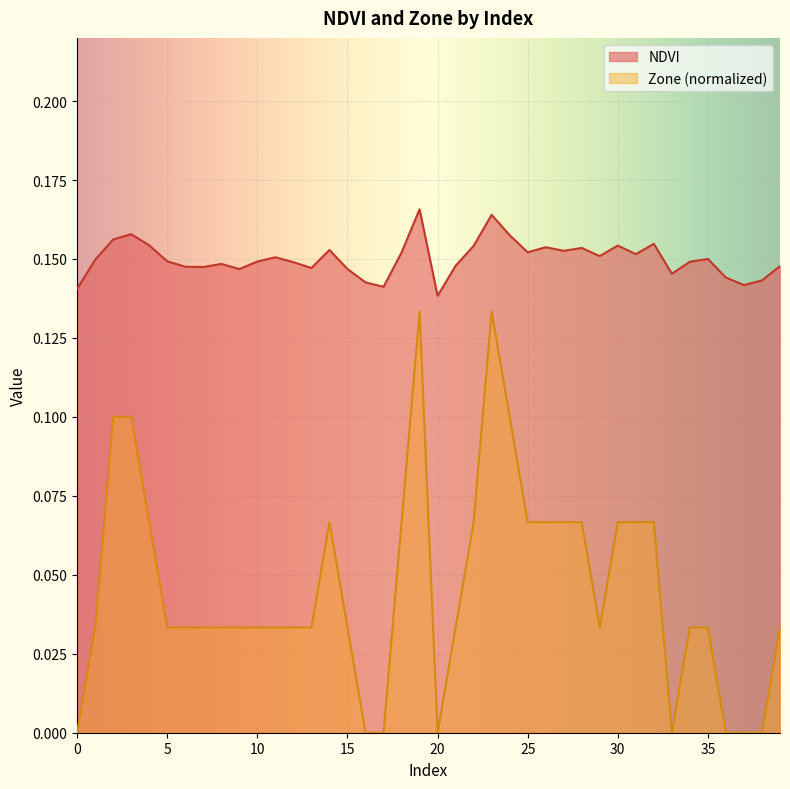

Reading left to right, what are all the values shown in this chart?

NDVI: 0=0.1	1=0.1	2=0.2	3=0.2	4=0.2	5=0.1	6=0.1	7=0.1	8=0.1	9=0.1	10=0.1	11=0.2	12=0.1	13=0.1	14=0.2	15=0.1	16=0.1	17=0.1	18=0.2	19=0.2	20=0.1	21=0.1	22=0.2	23=0.2	24=0.2	25=0.2	26=0.2	27=0.2	28=0.2	29=0.2	30=0.2	31=0.2	32=0.2	33=0.1	34=0.1	35=0.2	36=0.1	37=0.1	38=0.1	39=0.1
Zone: 0=0.0	1=0.0	2=0.1	3=0.1	4=0.1	5=0.0	6=0.0	7=0.0	8=0.0	9=0.0	10=0.0	11=0.0	12=0.0	13=0.0	14=0.1	15=0.0	16=0.0	17=0.0	18=0.1	19=0.1	20=0.0	21=0.0	22=0.1	23=0.1	24=0.1	25=0.1	26=0.1	27=0.1	28=0.1	29=0.0	30=0.1	31=0.1	32=0.1	33=0.0	34=0.0	35=0.0	36=0.0	37=0.0	38=0.0	39=0.0